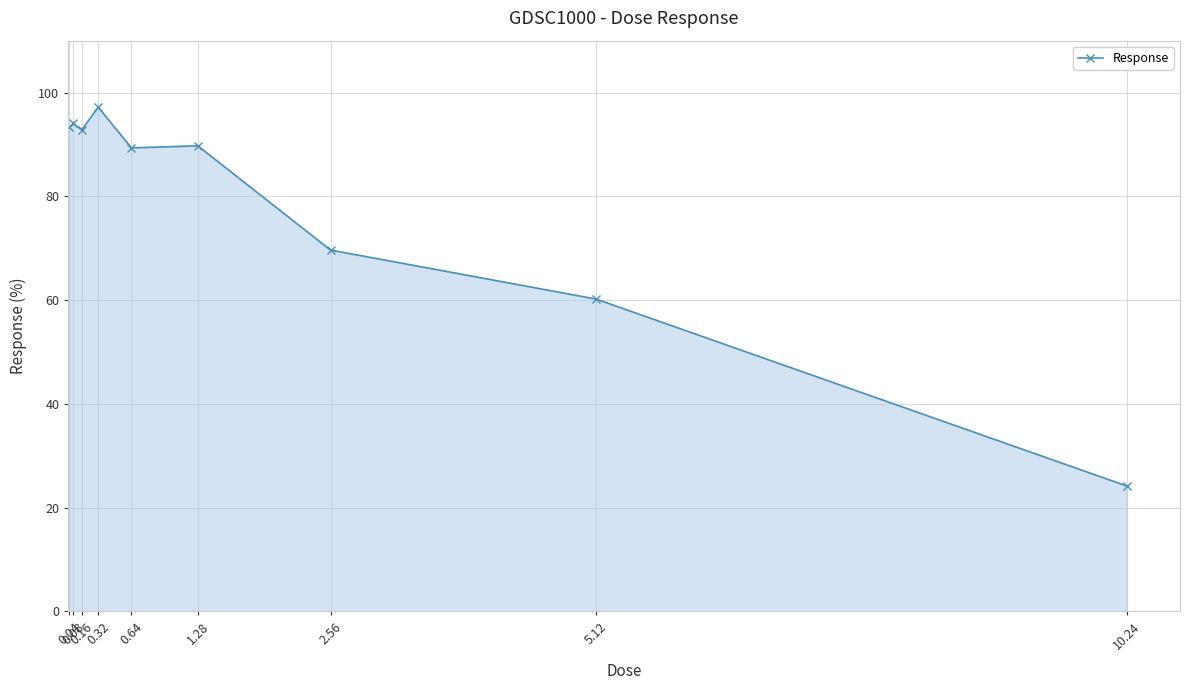

What is the label of the 9th point from the right?

0.04